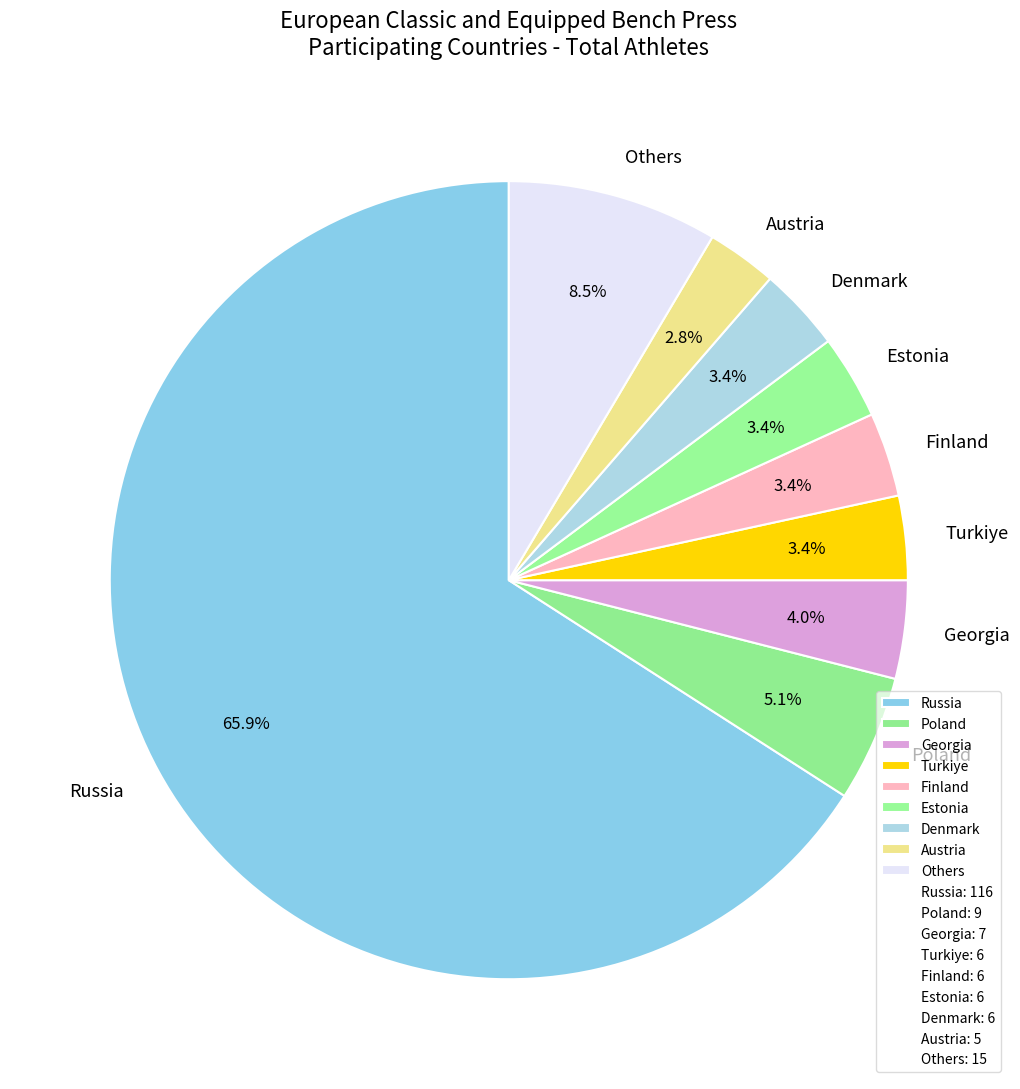

What is the smallest slice in the pie chart?

Austria